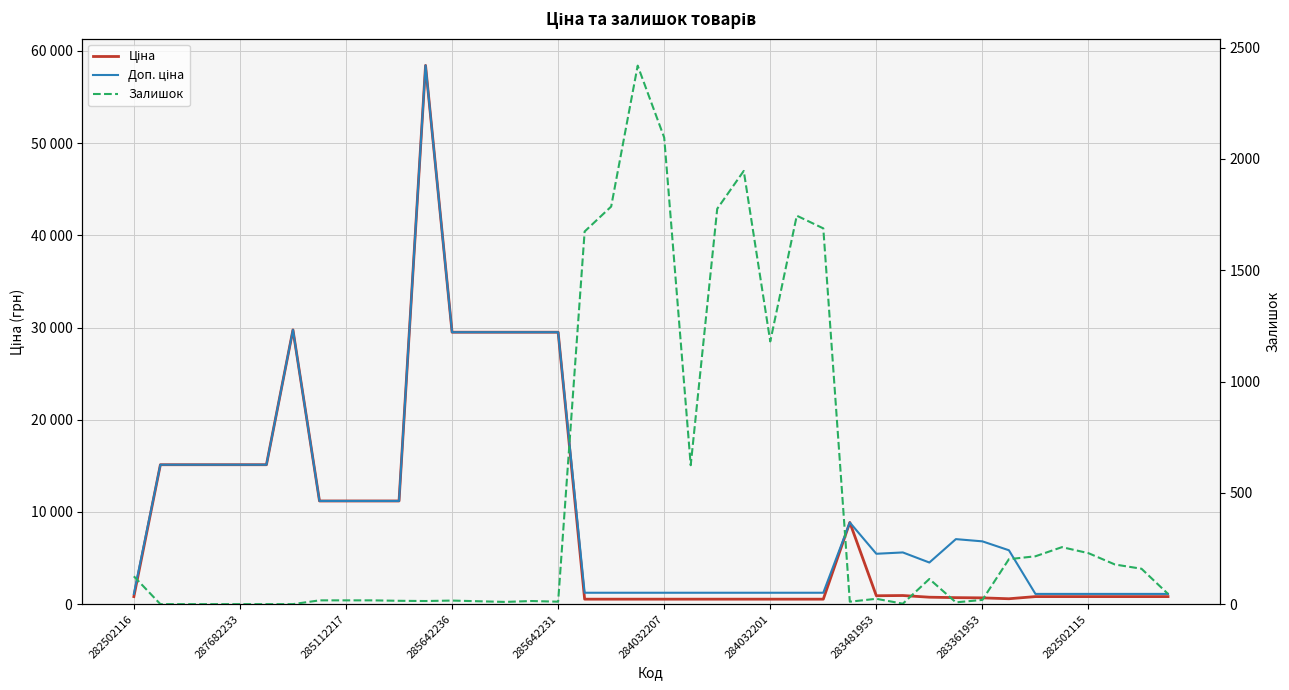

What is the minimum value for Доп. ціна?

1109.2